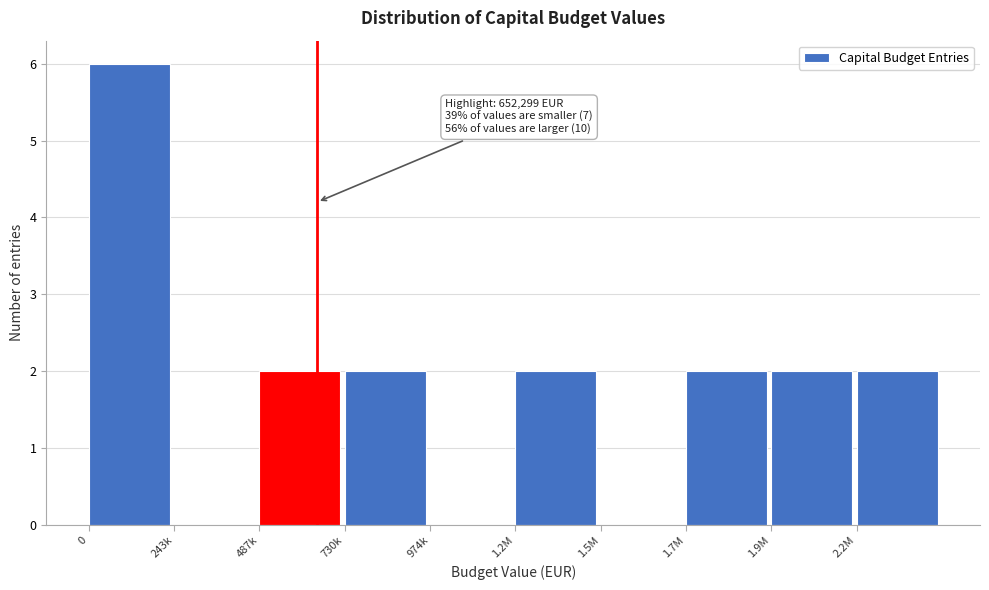

Reading right to left, list all the values displayed in this chart.

2.2M=2	1.9M=2	1.7M=2	1.5M=0	1.2M=2	974k=0	730k=2	487k=2	243k=0	0=6